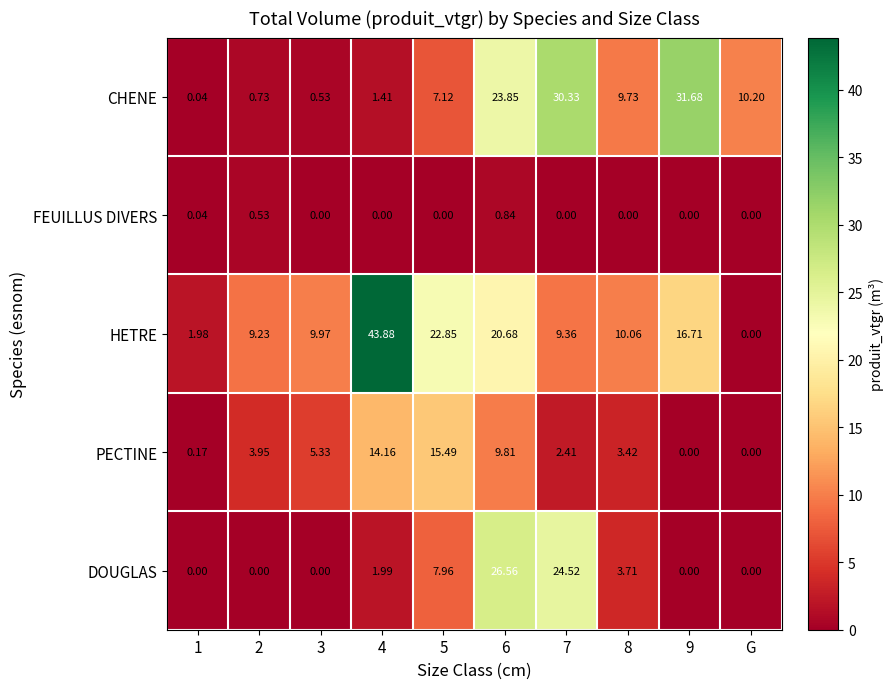

At which label is CHENE closest to 15?

G